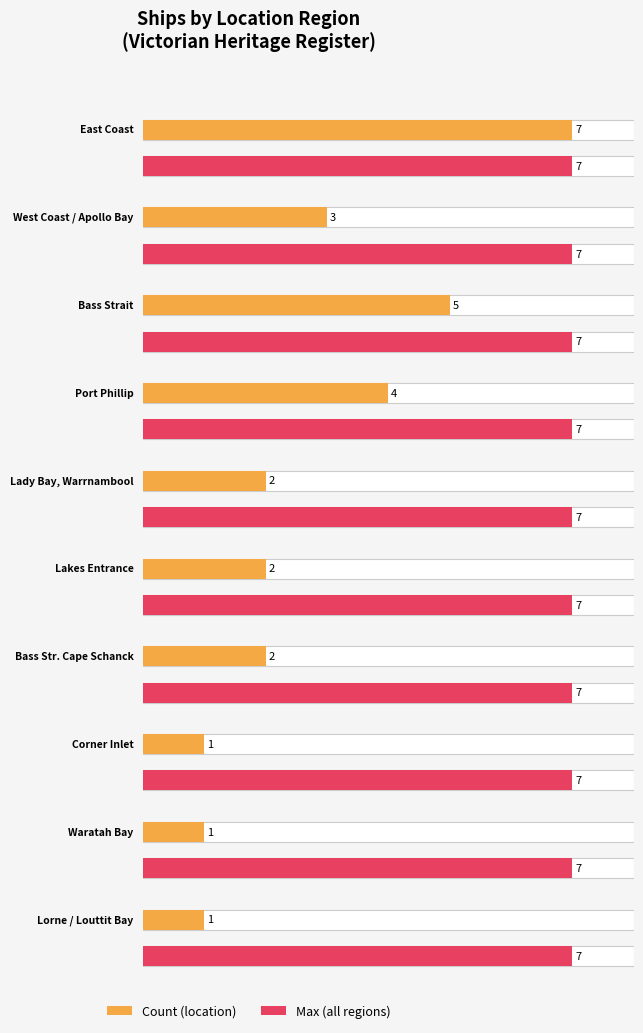

What is the label of the 10th bar from the right?

East Coast